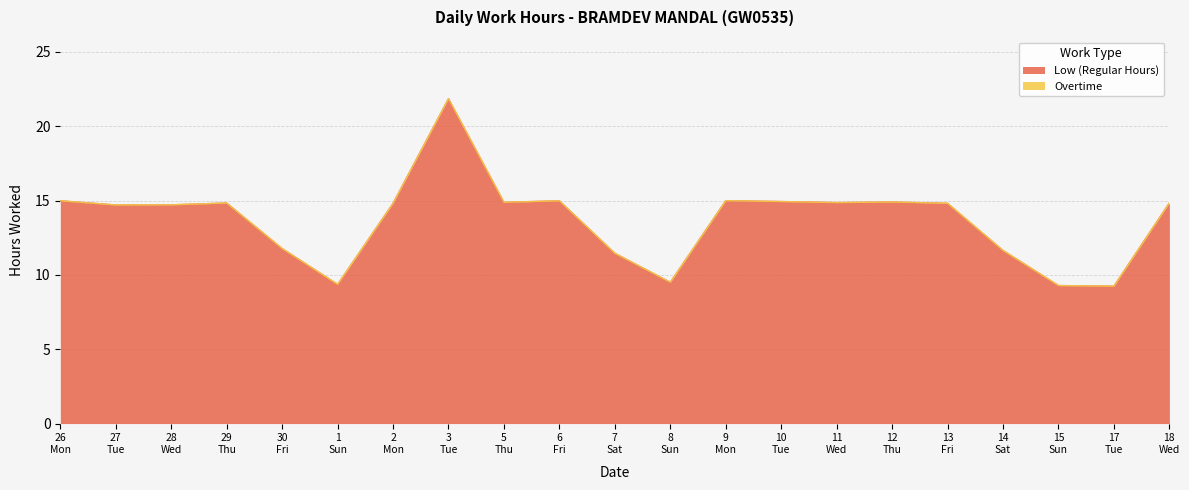

What is the value of the 1st point from the left?

15.0